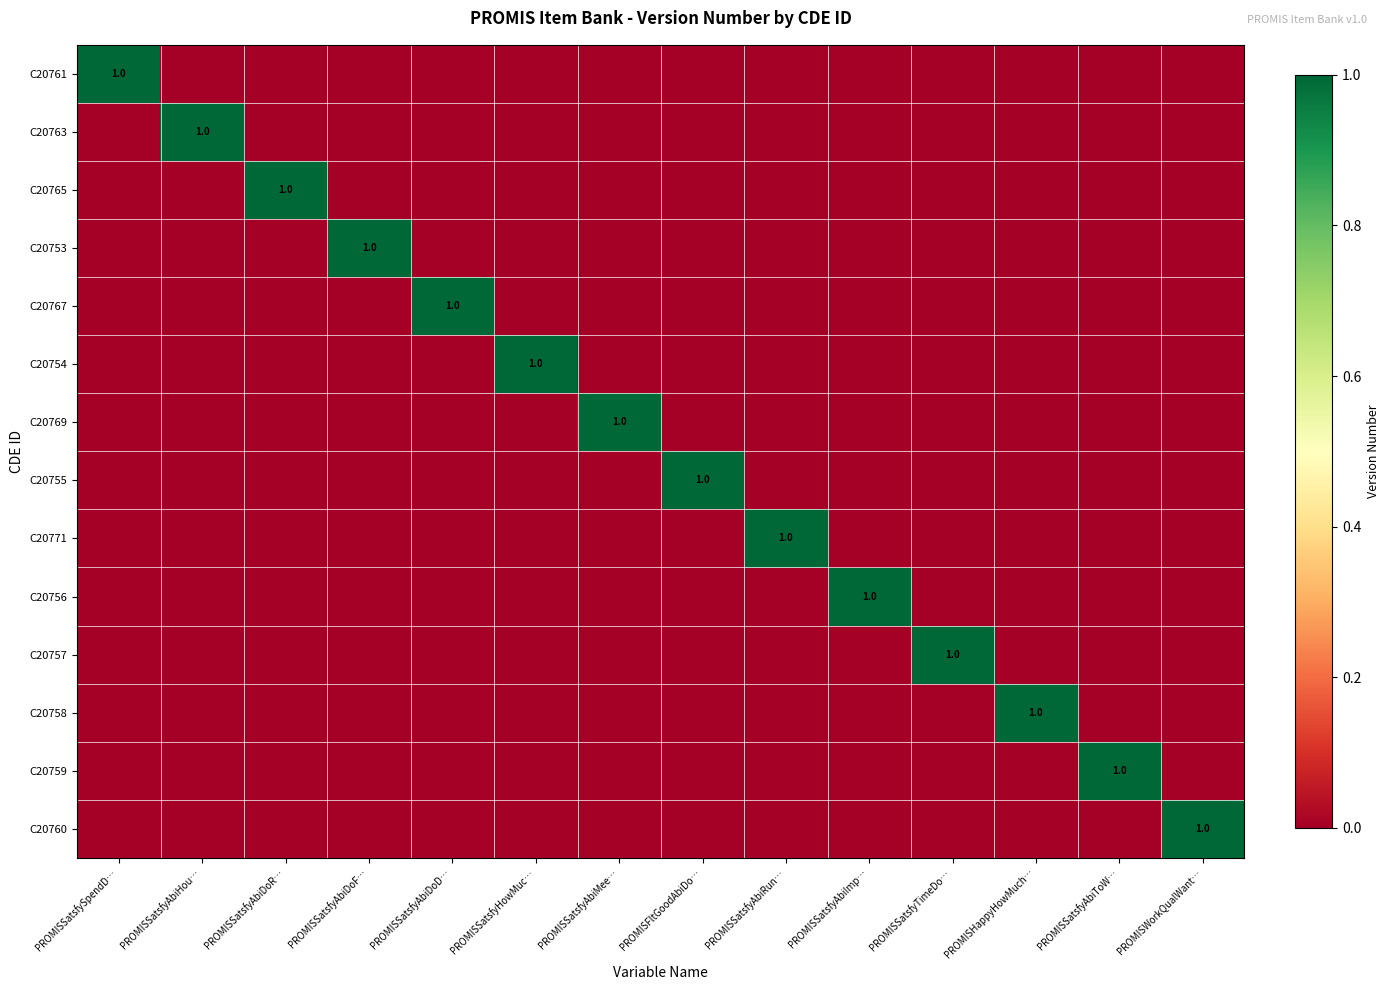

Count the number of data series in this chart.

14